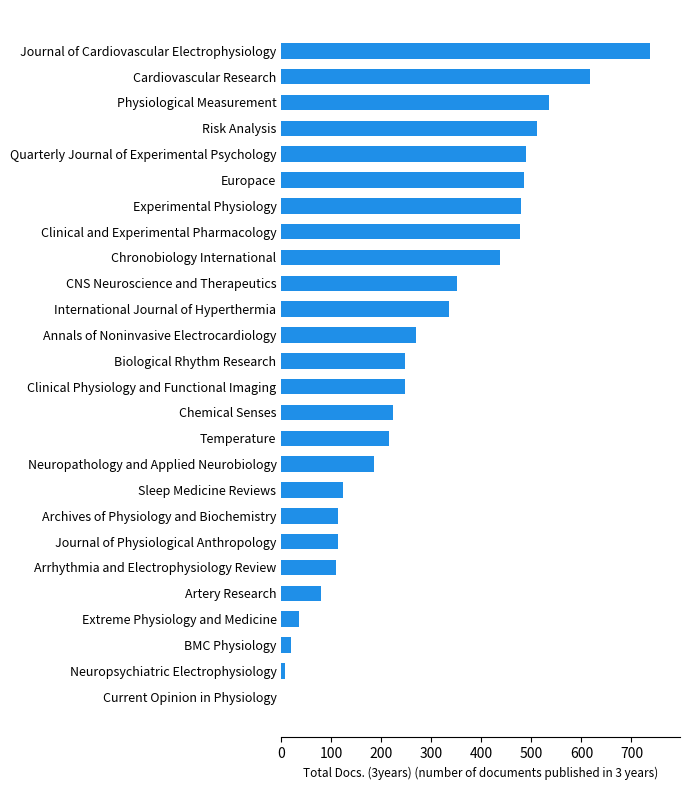

At which label is the value closest to 369?

CNS Neuroscience and Therapeutics